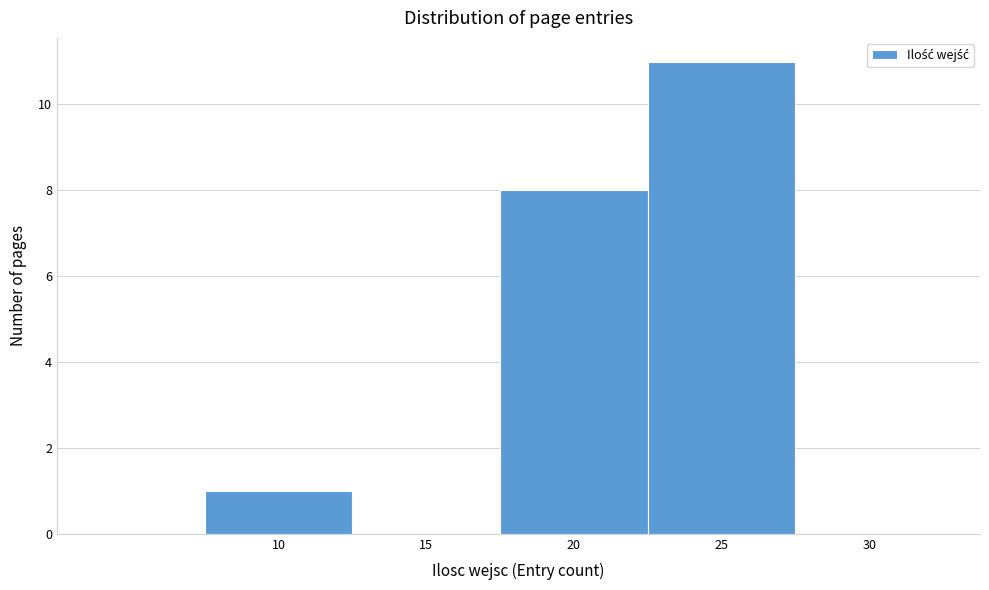

Reading left to right, list all the values displayed in this chart.

10=1	15=0	20=8	25=11	30=0